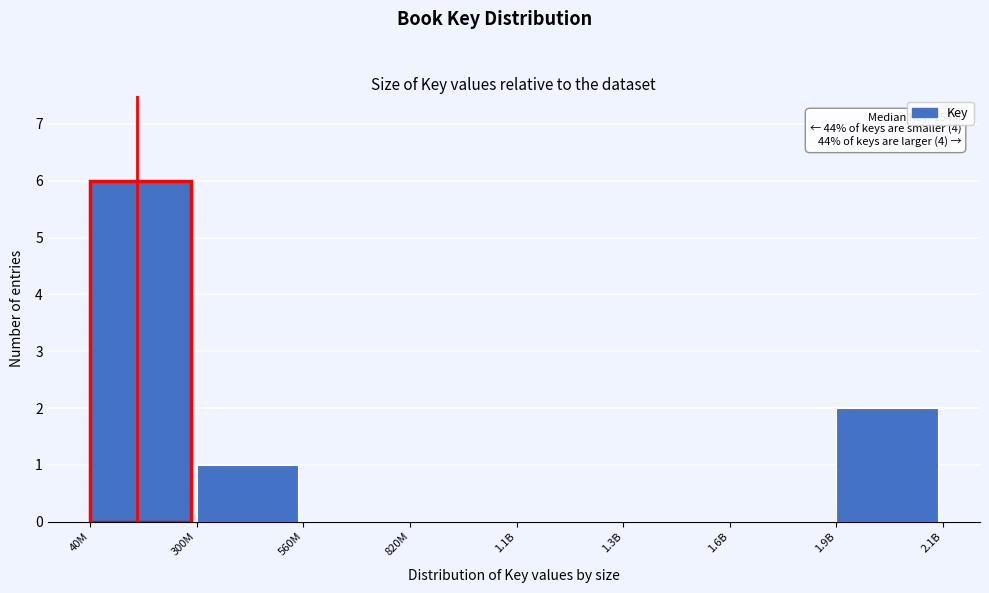

Reading left to right, list all the values displayed in this chart.

40M=6	300M=1	560M=0	820M=0	1.1B=0	1.3B=0	1.6B=0	1.9B=2